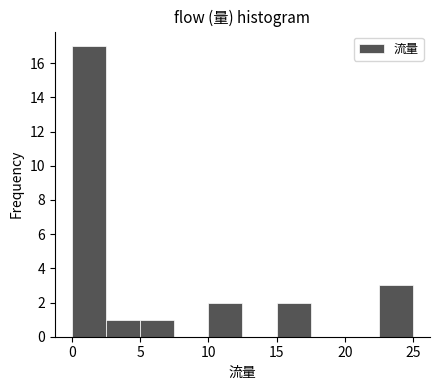

How tall is the bar that spans 15.0 to 17.5 on the x-axis? The values are not printed on the chart, so give them approximately, as read against the axis.

2